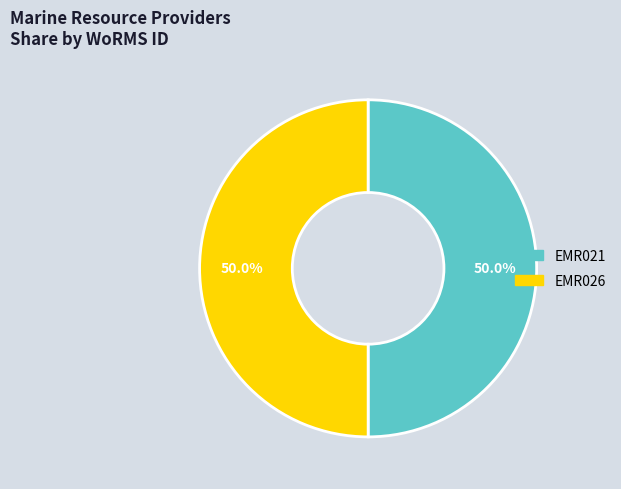

What is the ratio of the value at EMR021 to the value at EMR026?

1.0